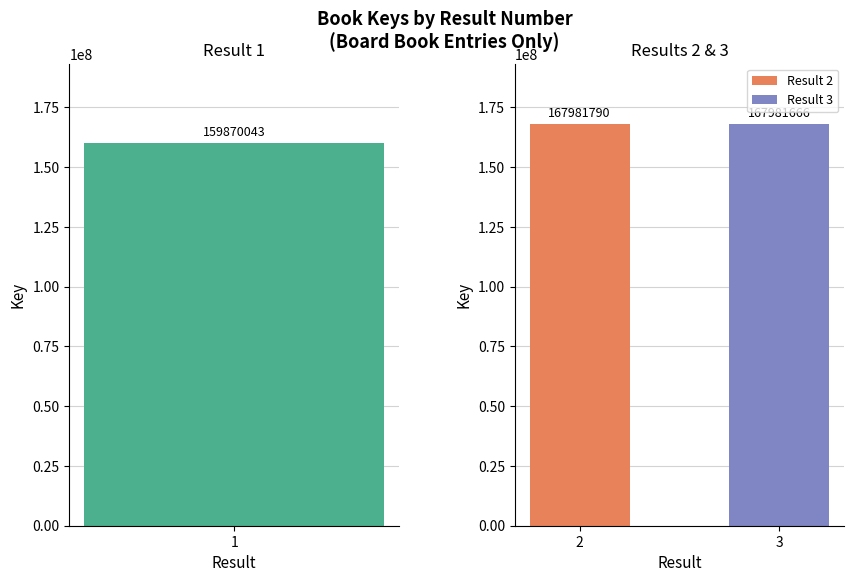

How many categories are shown in the chart?

3